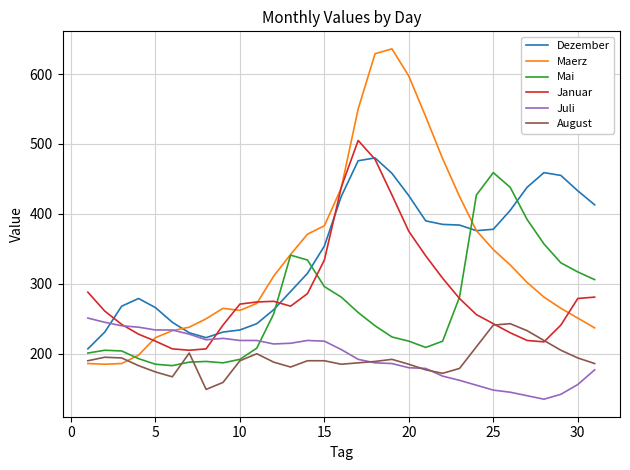

Which series has the largest range (max minus min)?

Maerz